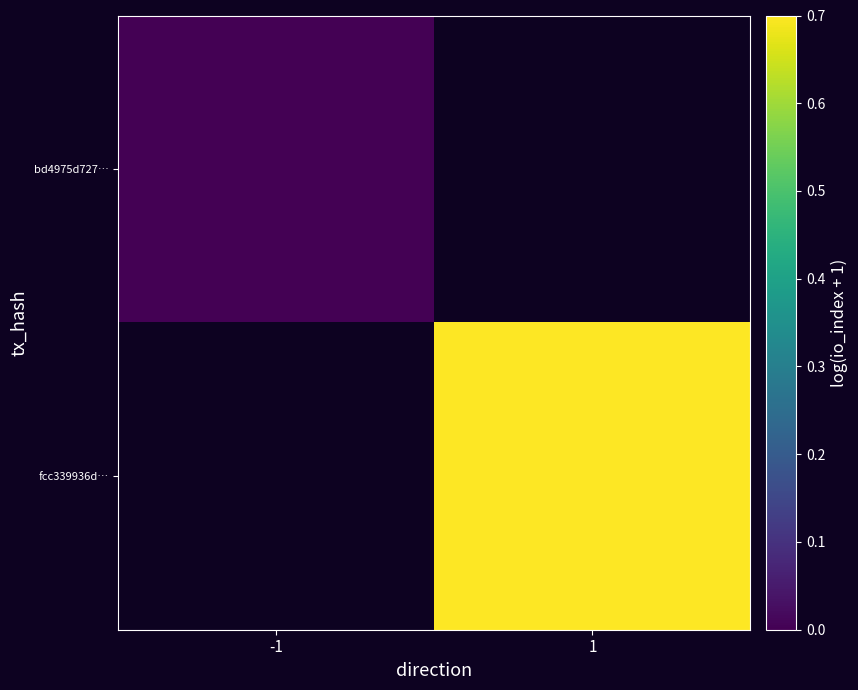

At how many categories does at least one series exceed 0?

1